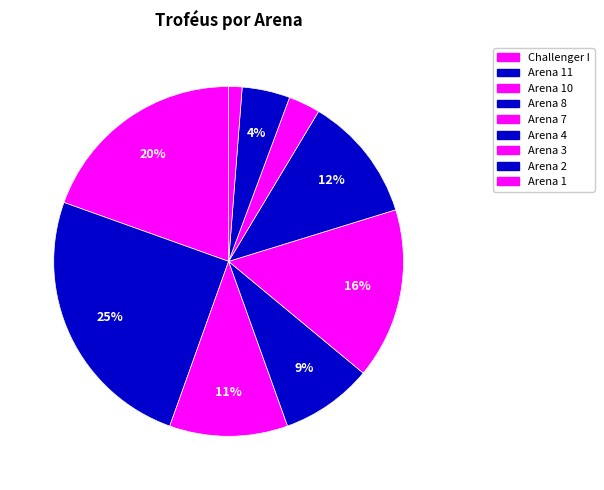

How many segments does this pie chart have?

9